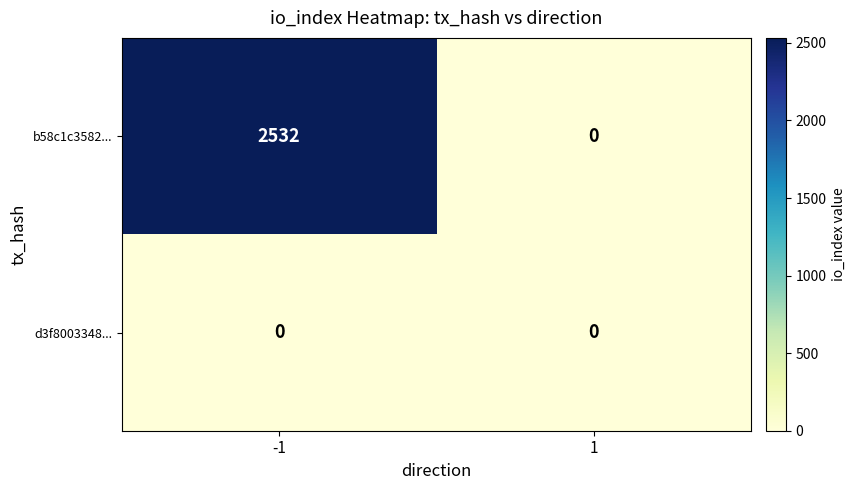

Which series has the largest range (max minus min)?

b58c1c3582...